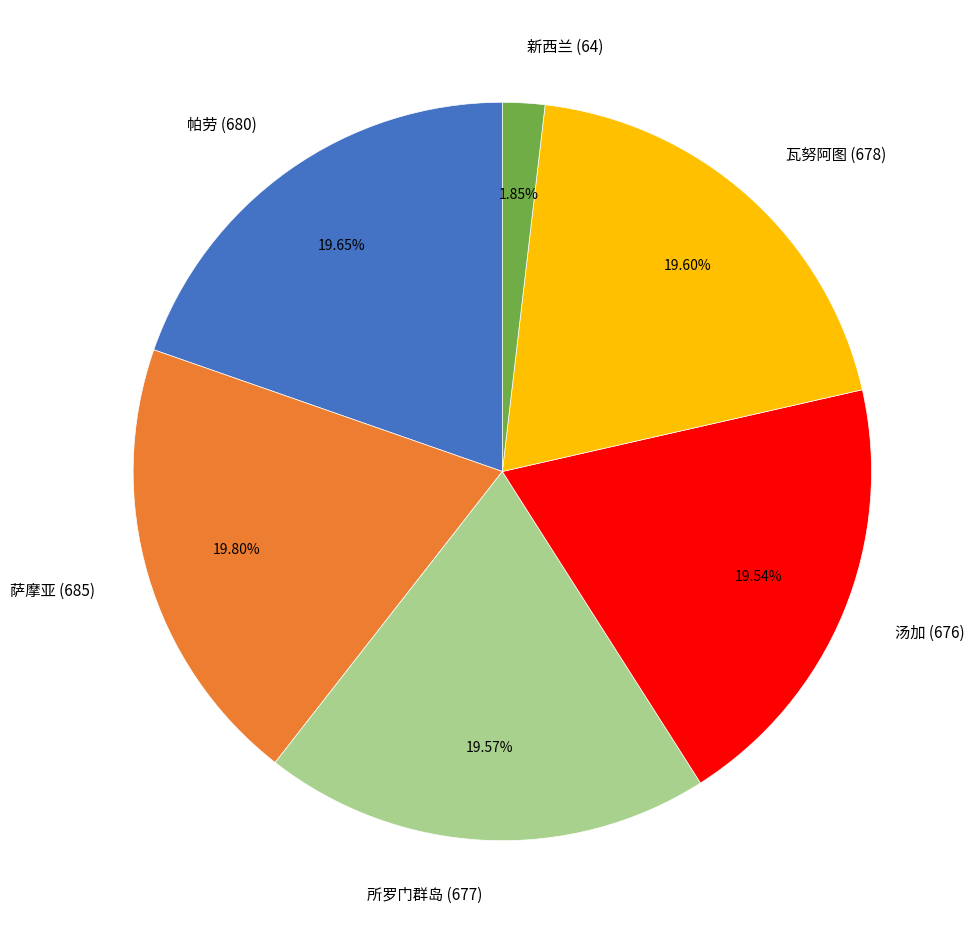

Count the number of slices in the pie.

6